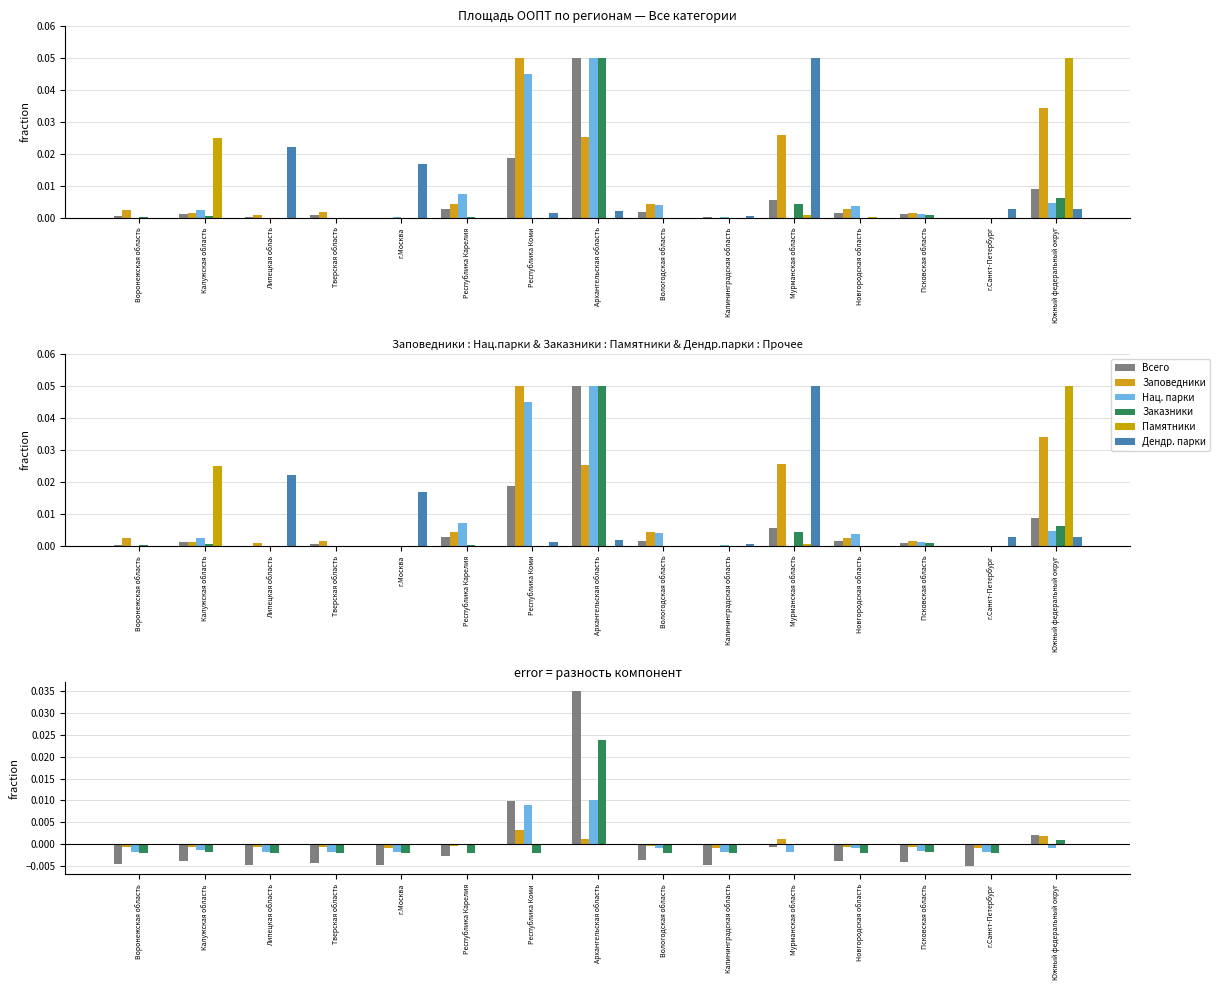

Rank the categories by Памятники value from lowest to highest.

Воронежская область, Липецкая область, Тверская область, г.Москва, Республика Карелия, Республика Коми, Архангельская область, Вологодская область, Калининградская область, Псковская область, г.Санкт-Петербург, Новгородская область, Мурманская область, Калужская область, Южный федеральный округ